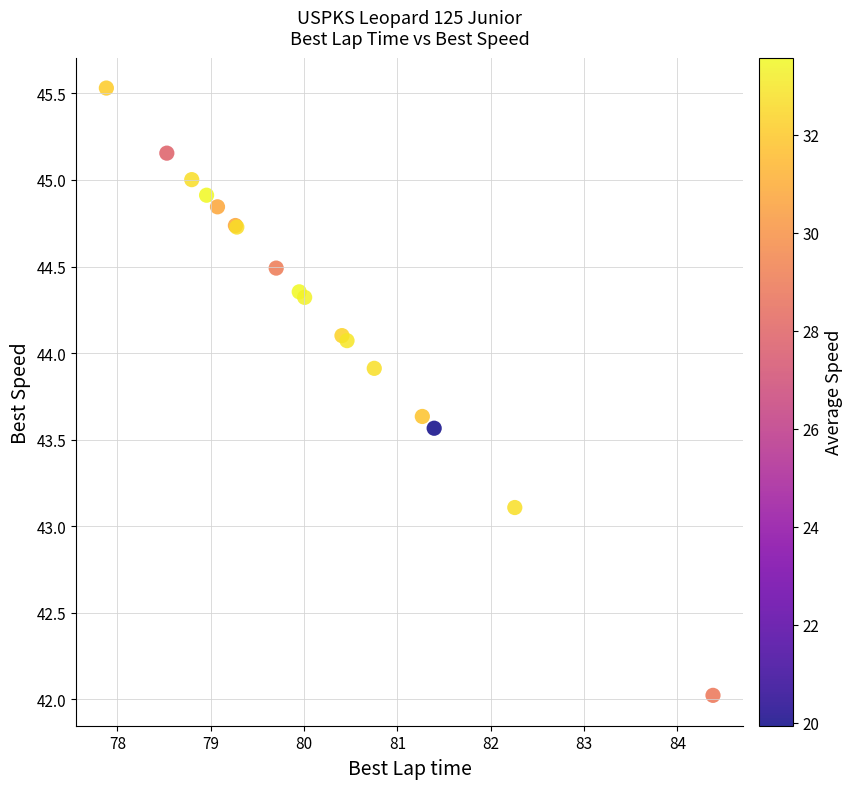

What Y value in the scatter plot is closest to 43?

43.1